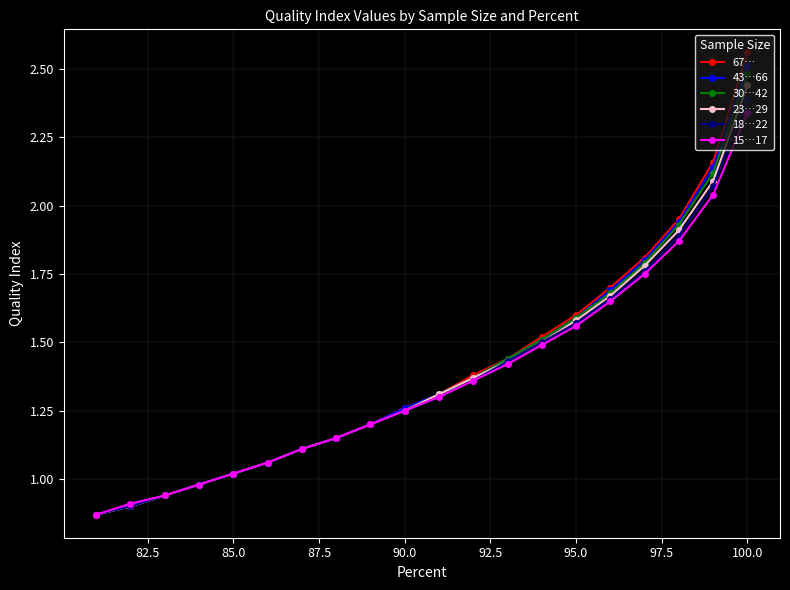

At which category is the sum across all series the highest?

100.0